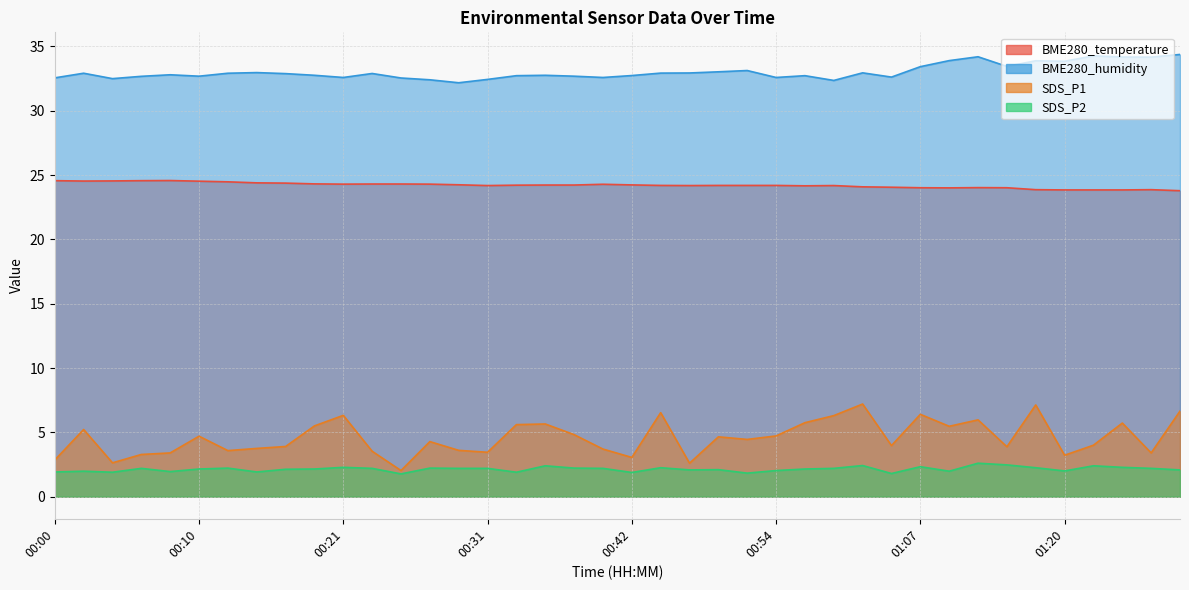

Reading right to left, list all the values displayed in this chart.

BME280_temperature: 23.8	23.9	23.8	23.8	23.8	23.9	24.0	24.0	24.0	24.0	24.1	24.1	24.2	24.2	24.2	24.2	24.2	24.2	24.2	24.2	24.3	24.2	24.2	24.2	24.2	24.2	24.3	24.3	24.3	24.3	24.3	24.4	24.4	24.5	24.5	24.6	24.6	24.5	24.5	24.6
BME280_humidity: 34.4	34.2	34.2	34.3	33.8	33.9	33.4	34.2	33.9	33.4	32.6	32.9	32.4	32.7	32.6	33.1	33.0	32.9	32.9	32.7	32.6	32.7	32.8	32.7	32.4	32.2	32.4	32.5	32.9	32.6	32.8	32.9	33.0	32.9	32.7	32.8	32.7	32.5	32.9	32.5
SDS_P1: 6.7	3.4	5.7	4.0	3.2	7.1	3.9	6.0	5.5	6.4	4.0	7.2	6.3	5.8	4.7	4.5	4.7	2.6	6.5	3.0	3.7	4.8	5.7	5.6	3.5	3.6	4.3	2.0	3.5	6.3	5.5	3.9	3.8	3.6	4.7	3.4	3.3	2.6	5.2	2.9
SDS_P2: 2.1	2.2	2.3	2.4	2.0	2.2	2.5	2.6	2.0	2.3	1.8	2.4	2.2	2.1	2.0	1.8	2.1	2.1	2.2	1.9	2.2	2.2	2.4	1.9	2.2	2.2	2.2	1.8	2.2	2.3	2.1	2.1	1.9	2.2	2.1	1.9	2.2	1.9	2.0	1.9